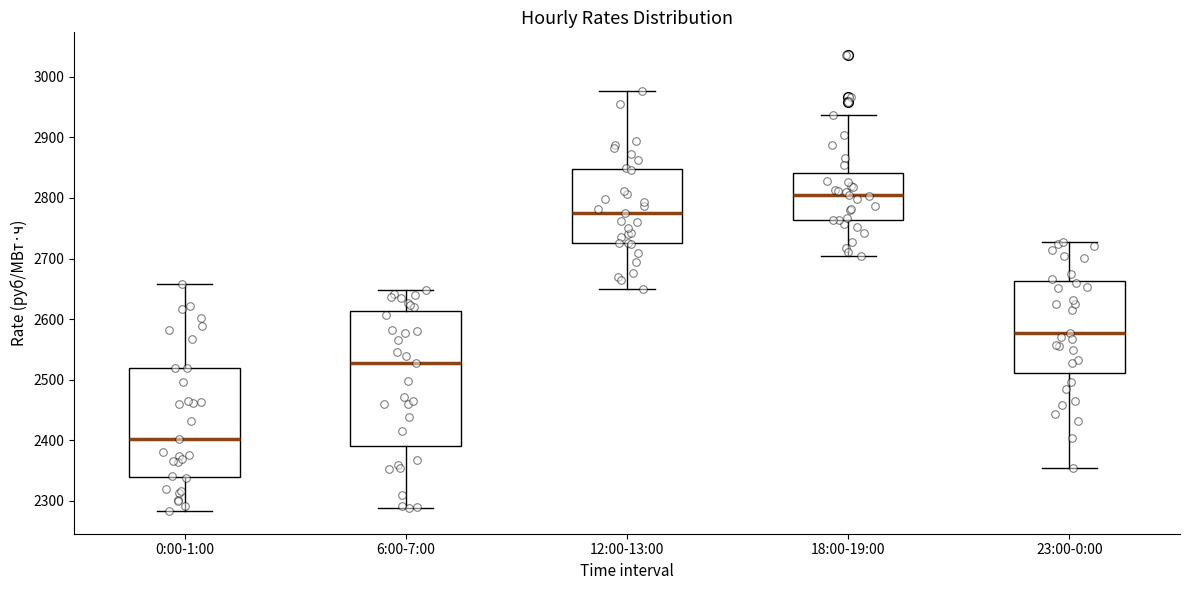

Which box has the highest median line?

18:00-19:00